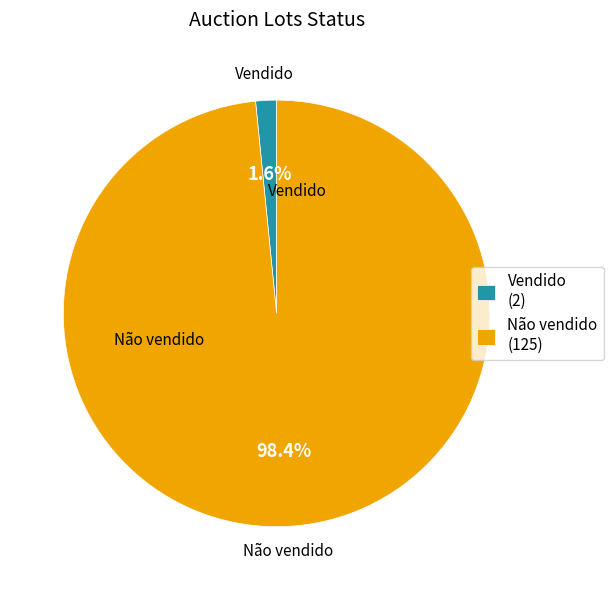

Combined, do Vendido and Não vendido account for over 50%?

Yes